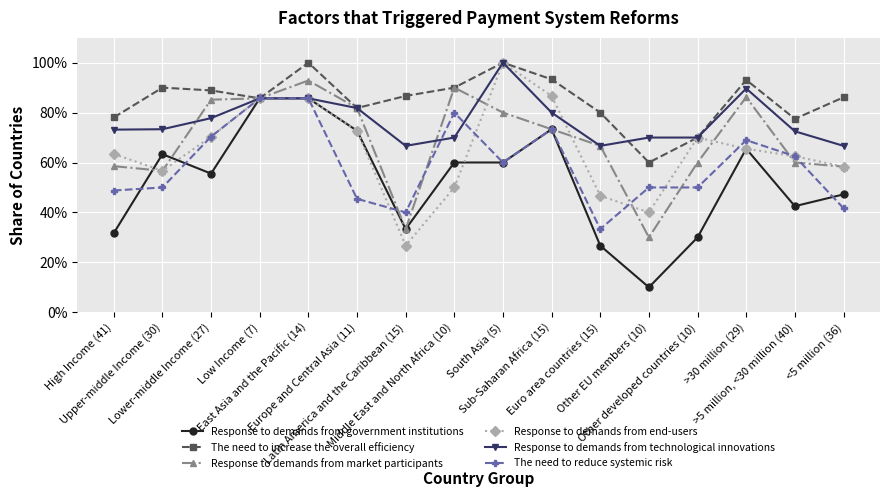

What is the sum of all The need to reduce systemic risk values?

9.5